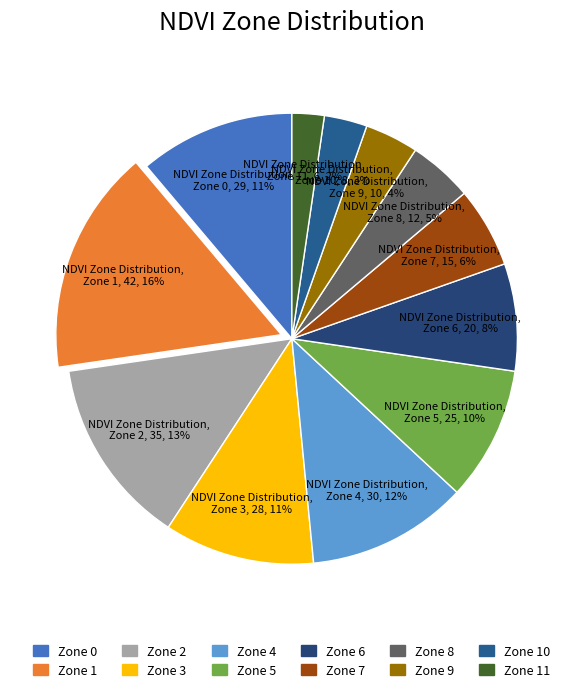

Which slice is the largest?

Zone 1